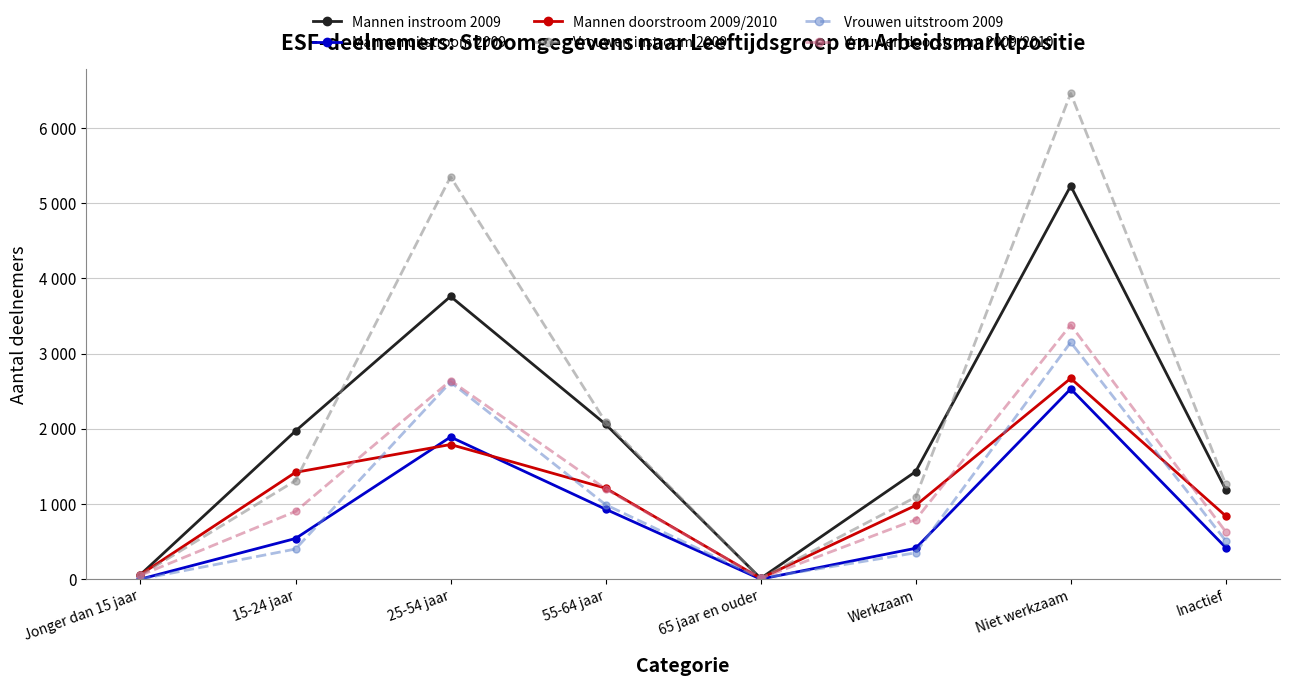

Which series has the largest total across all categories?

Vrouwen instroom 2009